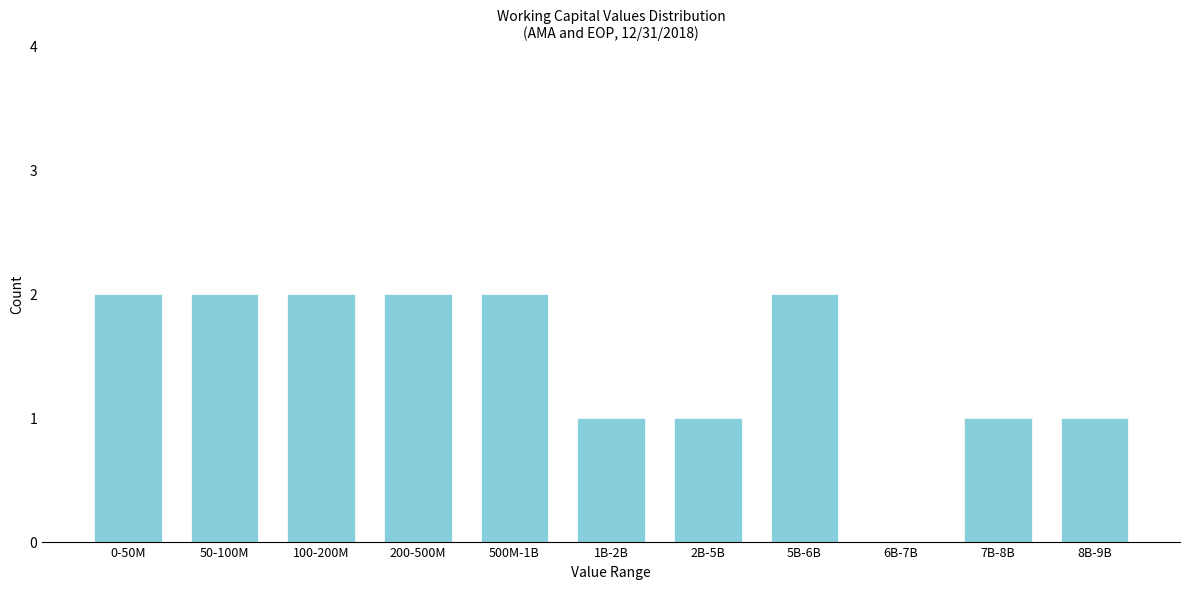

Reading left to right, what are all the values shown in this chart?

0-50M=2	50-100M=2	100-200M=2	200-500M=2	500M-1B=2	1B-2B=1	2B-5B=1	5B-6B=2	6B-7B=0	7B-8B=1	8B-9B=1